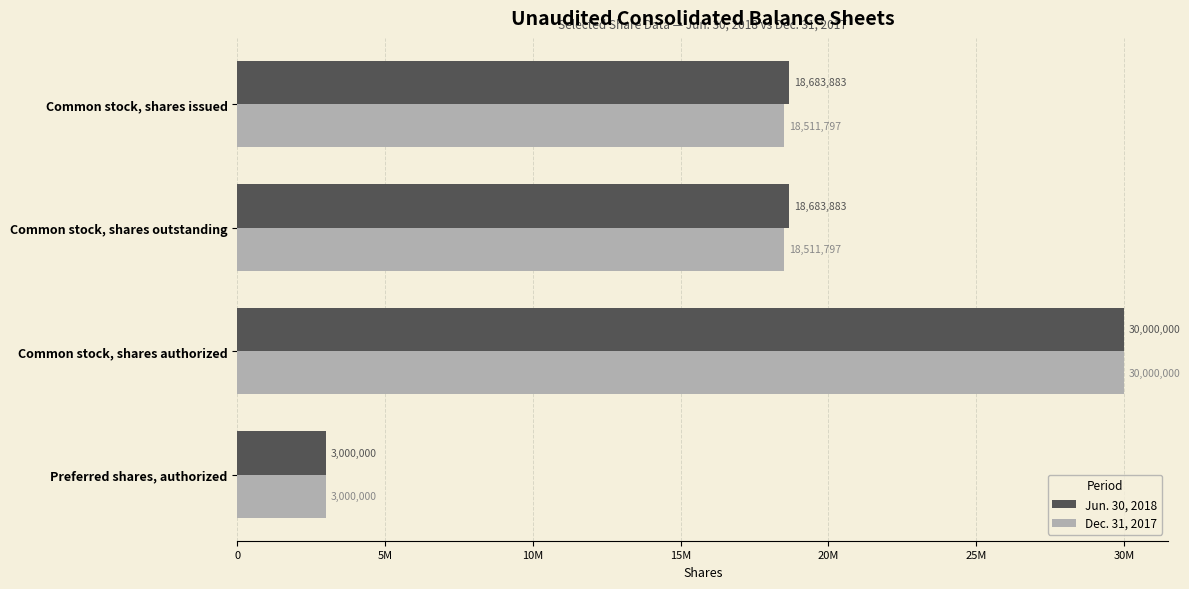

What is the average value of the Dec. 31, 2017 series?

17505898